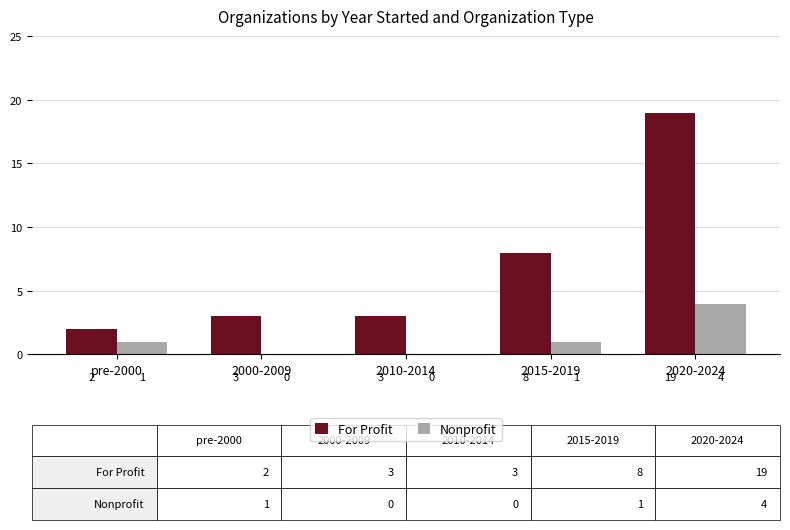

What is the total value across all series at 2010-2014?

3